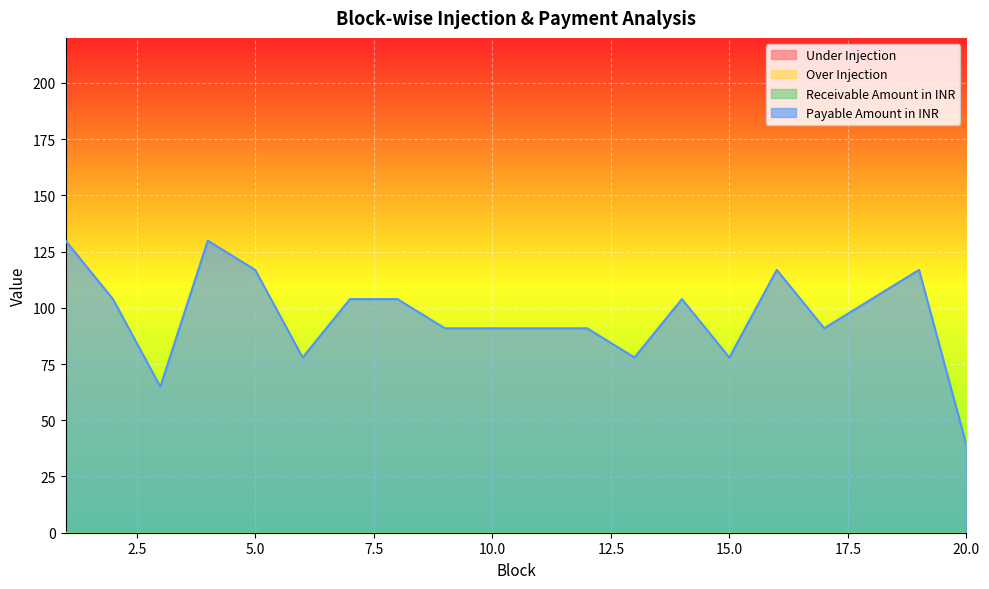

At 4, list the series in order from smallest to largest.

Under Injection, Payable Amount in INR